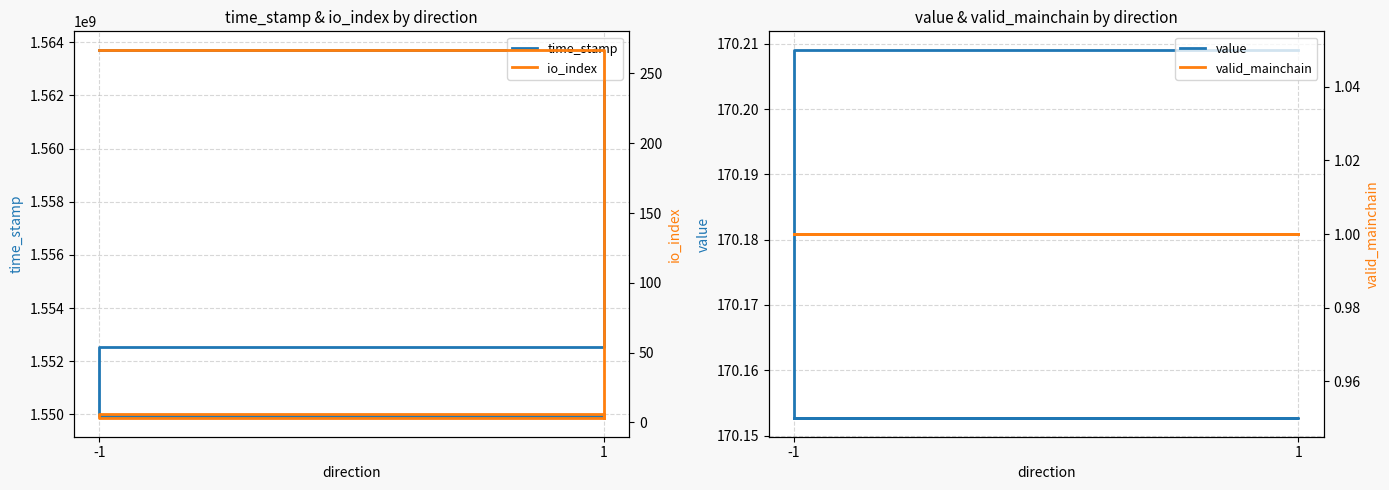

Which series has the largest range (max minus min)?

time_stamp